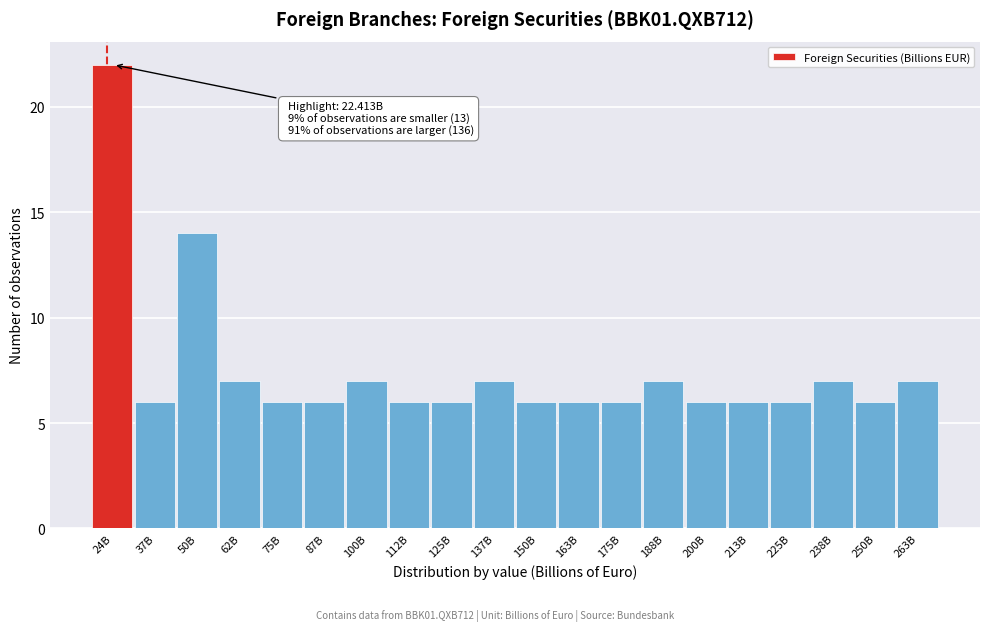

Reading left to right, list all the values displayed in this chart.

24B=22	37B=6	50B=14	62B=7	75B=6	87B=6	100B=7	112B=6	125B=6	137B=7	150B=6	163B=6	175B=6	188B=7	200B=6	213B=6	225B=6	238B=7	250B=6	263B=7